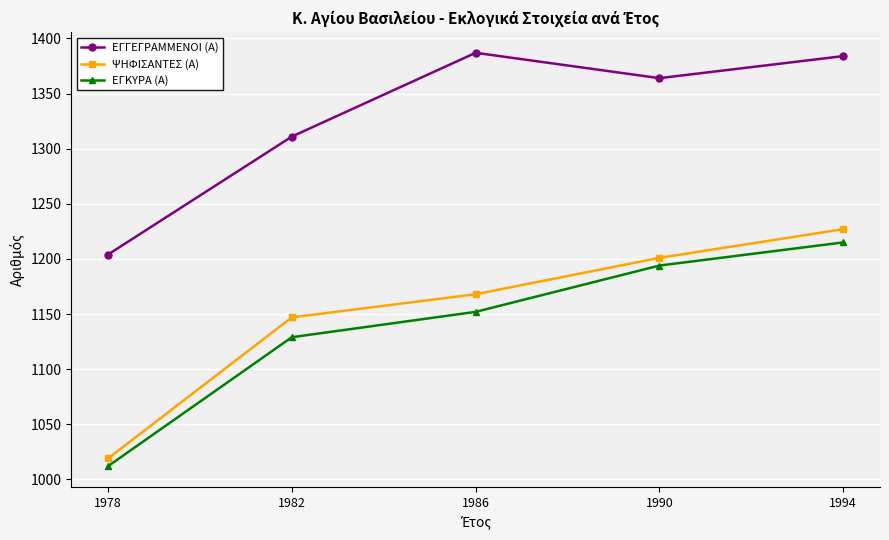

At which category is the sum across all series the highest?

1994